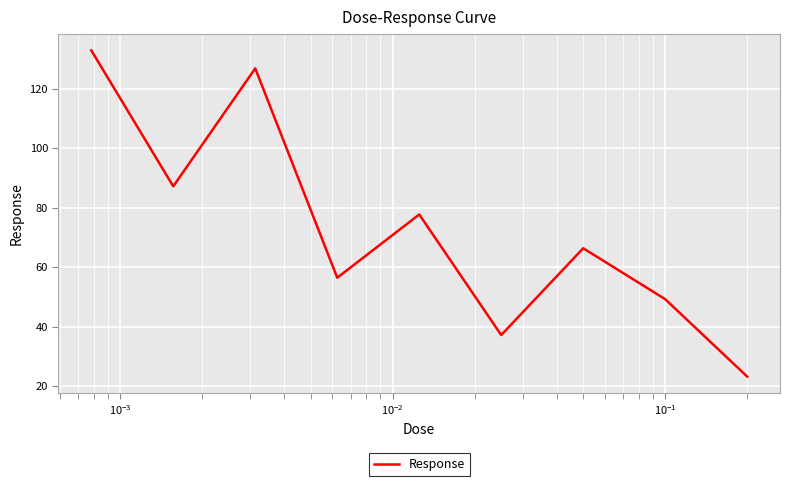

What is the difference between the maximum and minimum values?

109.6